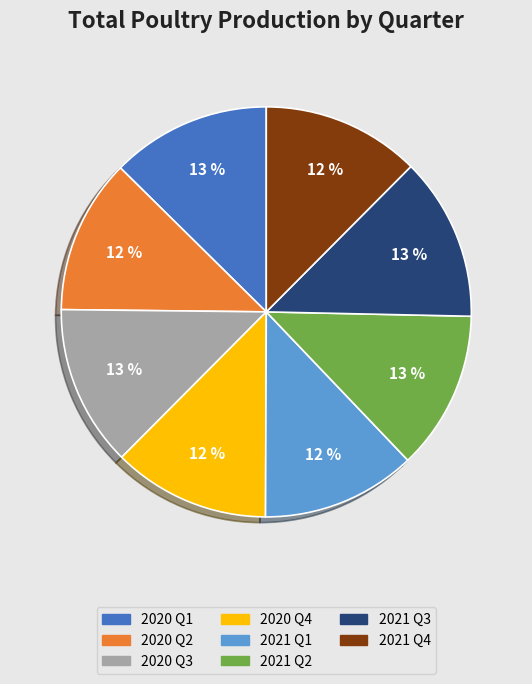

Count the number of slices in the pie.

8